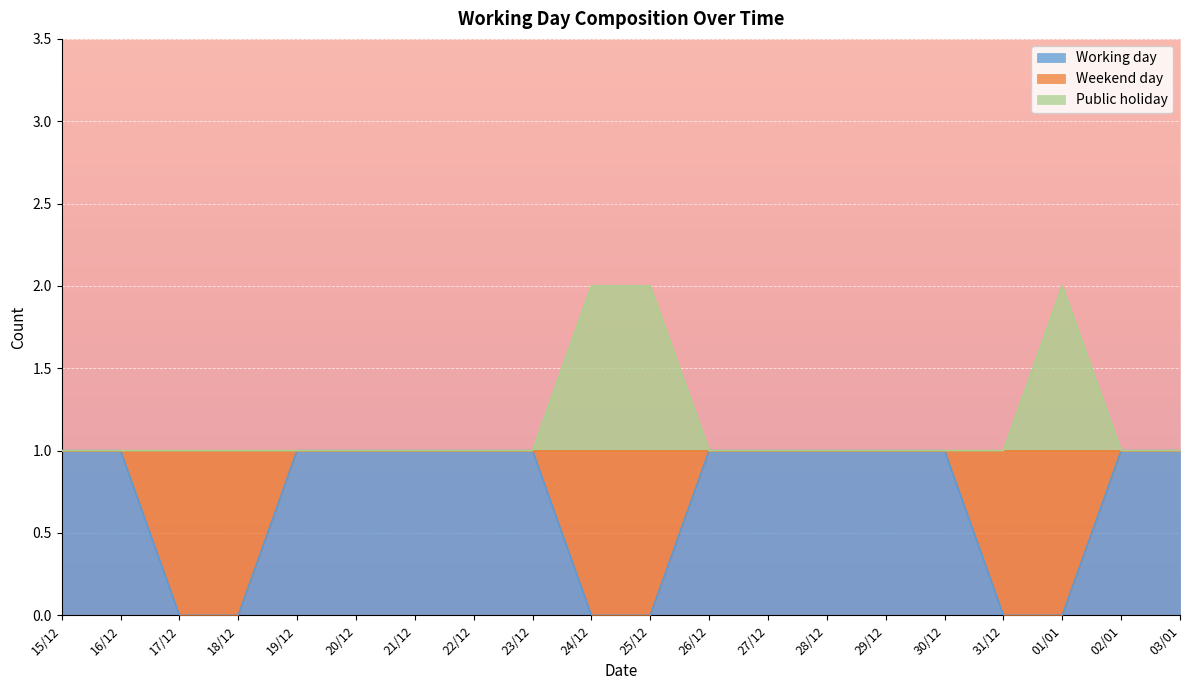

At which label is Working day closest to 0?

17/12